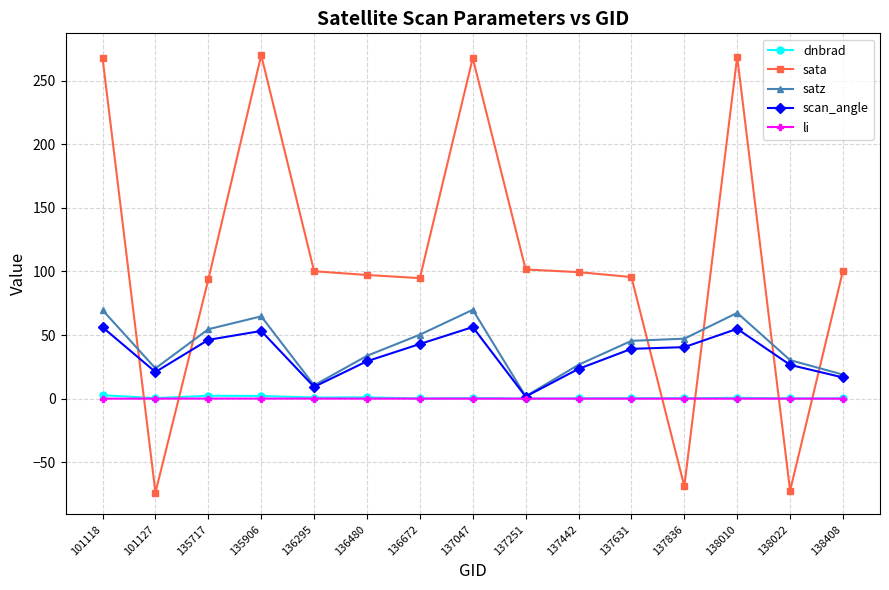

What is the greatest value displayed?

269.9